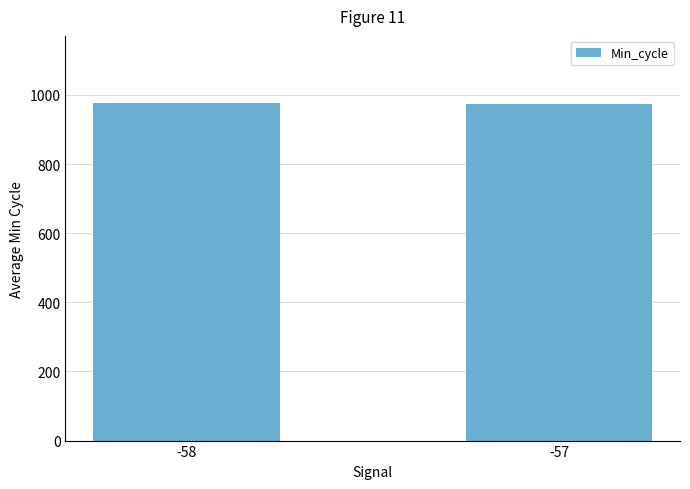

What is the value of the 1st bar from the left?

975.7